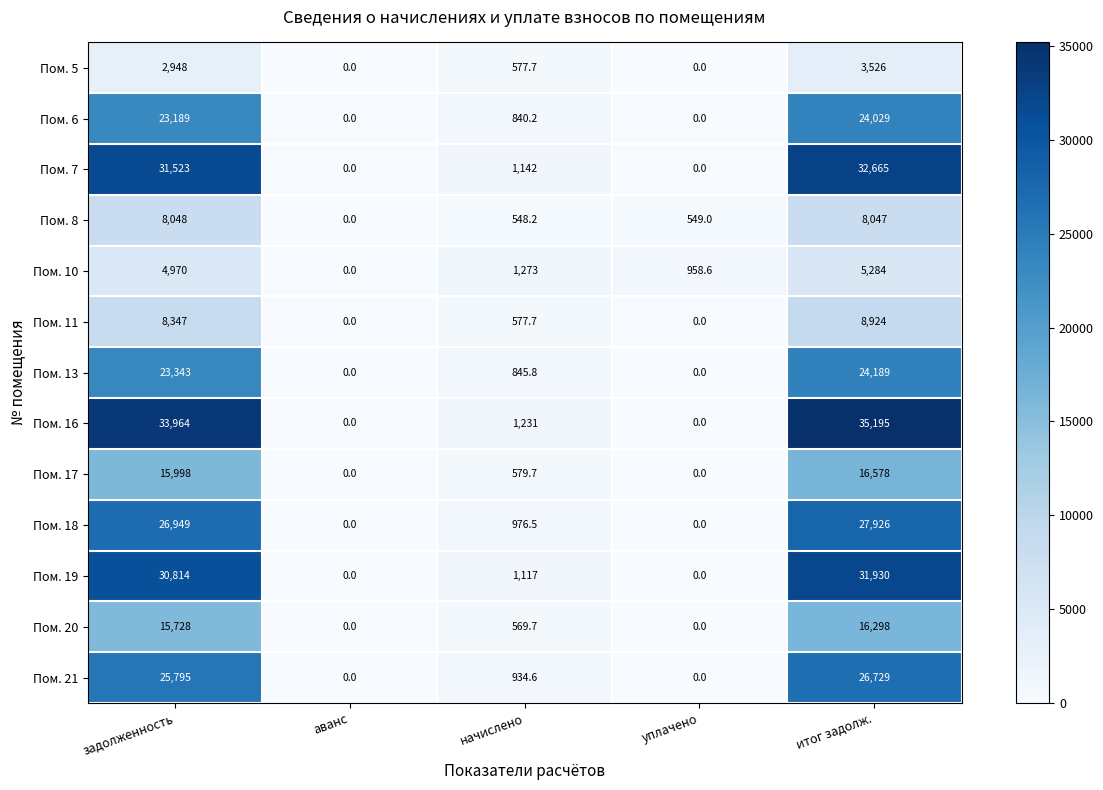

At which label is Пом. 5 closest to 1763?

задолженность